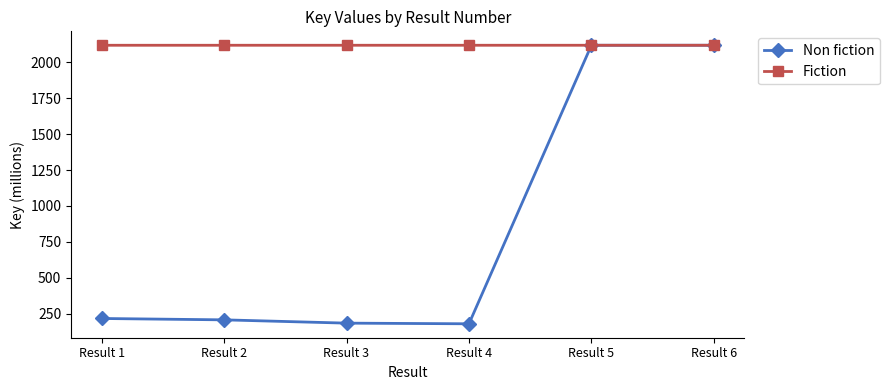

Where do Fiction and Non fiction first cross each other?

Result 4 and Result 5